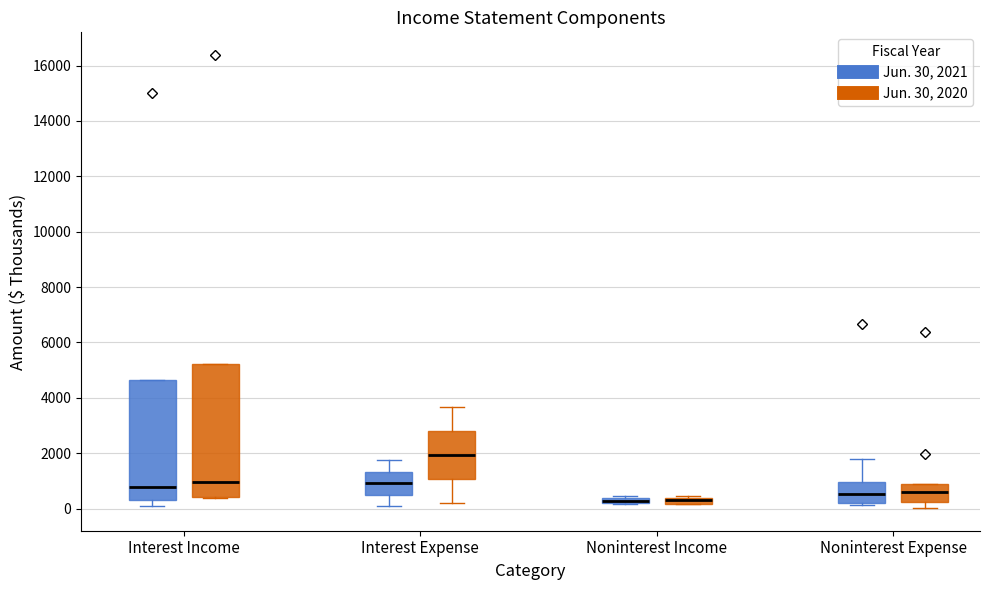

Which box is the tallest, from its lower edge to its upper edge?

Interest Income (Jun. 30, 2020)